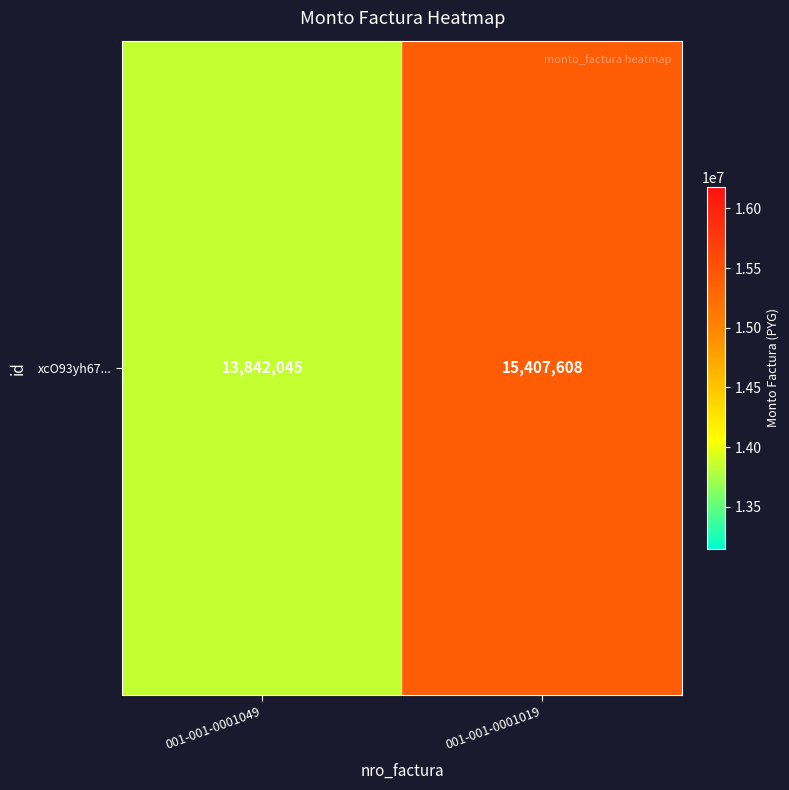

At which category does the chart reach its minimum across all series?

001-001-0001049